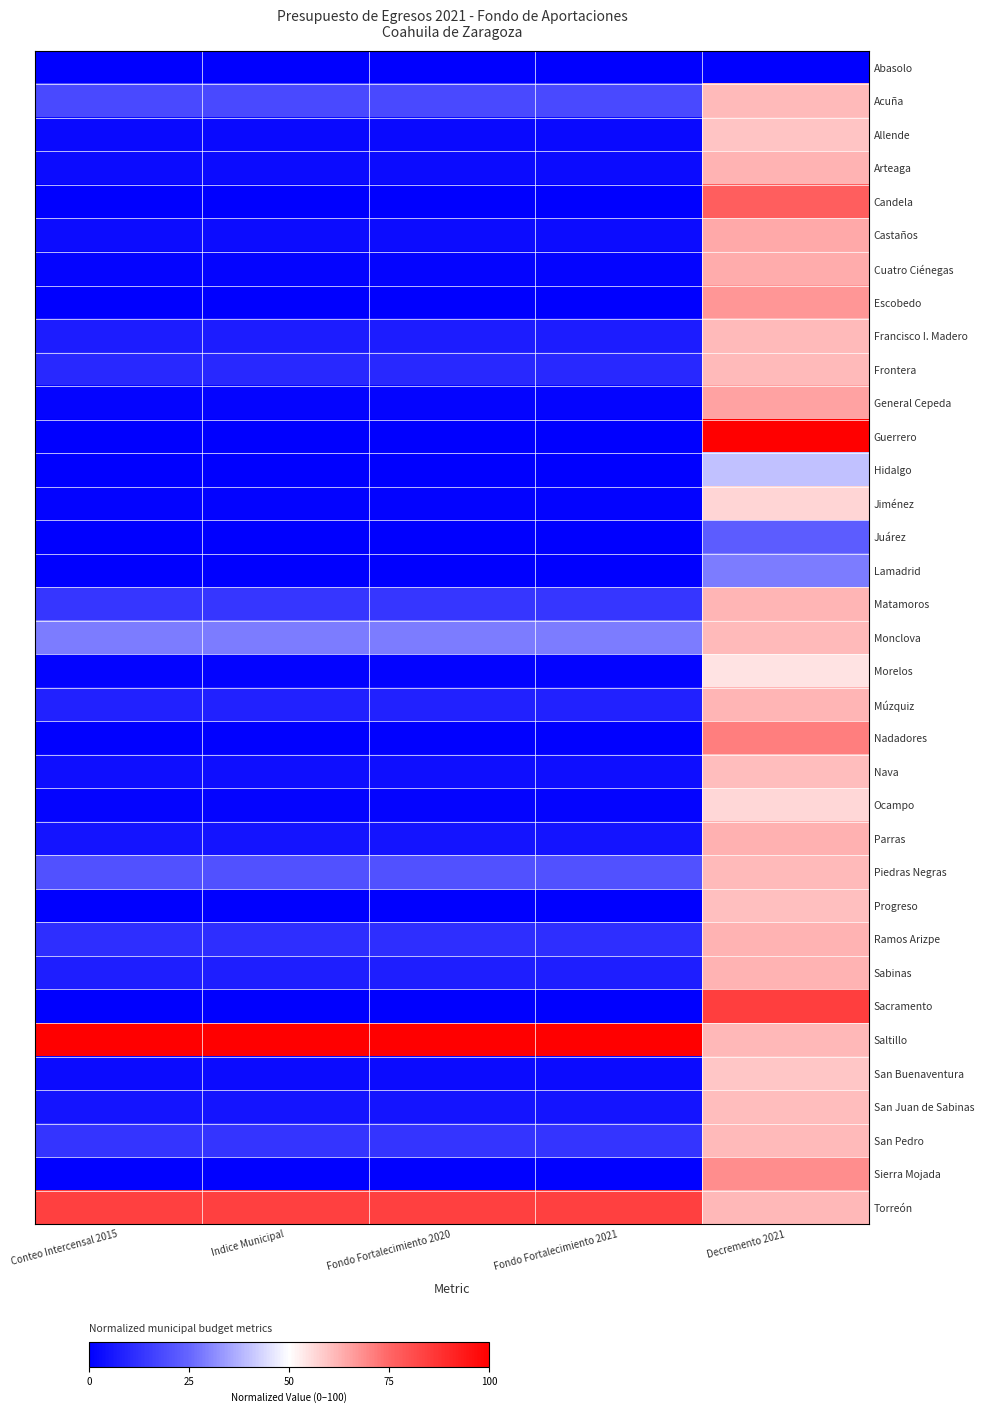

At how many categories does at least one series exceed 68?

5